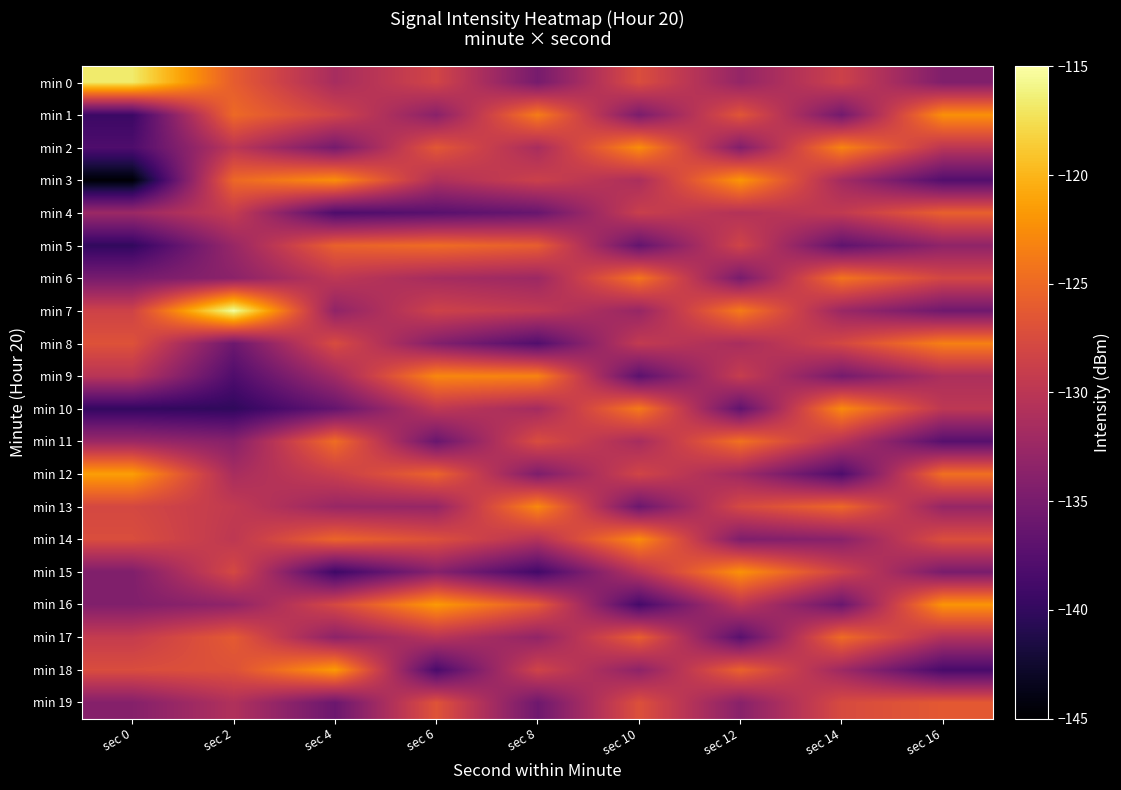

Reading left to right, extract all data points from this chart.

min 0: sec 0=-116.7	sec 2=-126.0	sec 4=-131.5	sec 6=-128.2	sec 8=-135.1	sec 10=-127.3	sec 12=-132.9	sec 14=-128.6	sec 16=-134.4
min 1: sec 0=-139.4	sec 2=-125.0	sec 4=-128.3	sec 6=-133.7	sec 8=-123.6	sec 10=-134.8	sec 12=-126.6	sec 14=-135.4	sec 16=-122.3
min 2: sec 0=-138.1	sec 2=-129.9	sec 4=-135.2	sec 6=-126.4	sec 8=-131.4	sec 10=-122.5	sec 12=-134.3	sec 14=-123.1	sec 16=-130.0
min 3: sec 0=-144.7	sec 2=-125.1	sec 4=-122.4	sec 6=-130.9	sec 8=-128.7	sec 10=-131.2	sec 12=-121.9	sec 14=-131.8	sec 16=-137.7
min 4: sec 0=-132.4	sec 2=-129.2	sec 4=-138.1	sec 6=-137.3	sec 8=-136.2	sec 10=-128.9	sec 12=-130.6	sec 14=-129.5	sec 16=-125.7
min 5: sec 0=-140.1	sec 2=-132.6	sec 4=-125.6	sec 6=-124.8	sec 8=-125.9	sec 10=-136.5	sec 12=-128.3	sec 14=-136.8	sec 16=-133.3
min 6: sec 0=-135.0	sec 2=-133.6	sec 4=-129.8	sec 6=-131.6	sec 8=-132.3	sec 10=-124.1	sec 12=-135.0	sec 14=-124.2	sec 16=-128.0
min 7: sec 0=-128.4	sec 2=-115.1	sec 4=-133.2	sec 6=-128.5	sec 8=-129.6	sec 10=-132.7	sec 12=-123.7	sec 14=-132.5	sec 16=-135.6
min 8: sec 0=-126.9	sec 2=-135.8	sec 4=-127.5	sec 6=-134.2	sec 8=-137.8	sec 10=-129.4	sec 12=-131.4	sec 14=-127.9	sec 16=-123.4
min 9: sec 0=-130.2	sec 2=-138.0	sec 4=-131.9	sec 6=-122.9	sec 8=-123.2	sec 10=-137.1	sec 12=-129.1	sec 14=-135.2	sec 16=-131.1
min 10: sec 0=-139.9	sec 2=-140.2	sec 4=-136.4	sec 6=-129.7	sec 8=-131.7	sec 10=-123.8	sec 12=-136.7	sec 14=-122.7	sec 16=-129.8
min 11: sec 0=-132.4	sec 2=-133.9	sec 4=-124.7	sec 6=-136.1	sec 8=-127.4	sec 10=-131.5	sec 12=-124.4	sec 14=-130.4	sec 16=-137.4
min 12: sec 0=-121.4	sec 2=-131.4	sec 4=-128.9	sec 6=-125.4	sec 8=-134.6	sec 10=-128.2	sec 12=-132.1	sec 14=-138.1	sec 16=-124.5
min 13: sec 0=-127.9	sec 2=-129.5	sec 4=-132.6	sec 6=-132.8	sec 8=-122.8	sec 10=-135.9	sec 12=-127.8	sec 14=-125.1	sec 16=-132.8
min 14: sec 0=-127.3	sec 2=-129.8	sec 4=-125.3	sec 6=-127.1	sec 8=-130.5	sec 10=-122.6	sec 12=-134.5	sec 14=-133.7	sec 16=-127.2
min 15: sec 0=-134.4	sec 2=-127.8	sec 4=-139.2	sec 6=-133.9	sec 8=-138.9	sec 10=-130.3	sec 12=-122.2	sec 14=-128.4	sec 16=-134.9
min 16: sec 0=-134.4	sec 2=-133.2	sec 4=-127.8	sec 6=-121.7	sec 8=-126.2	sec 10=-138.7	sec 12=-129.9	sec 14=-136.0	sec 16=-122.0
min 17: sec 0=-129.2	sec 2=-126.2	sec 4=-133.5	sec 6=-130.2	sec 8=-133.1	sec 10=-125.8	sec 12=-137.3	sec 14=-124.8	sec 16=-130.7
min 18: sec 0=-127.4	sec 2=-127.0	sec 4=-121.6	sec 6=-138.4	sec 8=-128.3	sec 10=-133.4	sec 12=-125.5	sec 14=-132.2	sec 16=-138.5
min 19: sec 0=-134.0	sec 2=-130.8	sec 4=-135.9	sec 6=-126.8	sec 8=-135.7	sec 10=-127.1	sec 12=-133.8	sec 14=-127.6	sec 16=-126.3